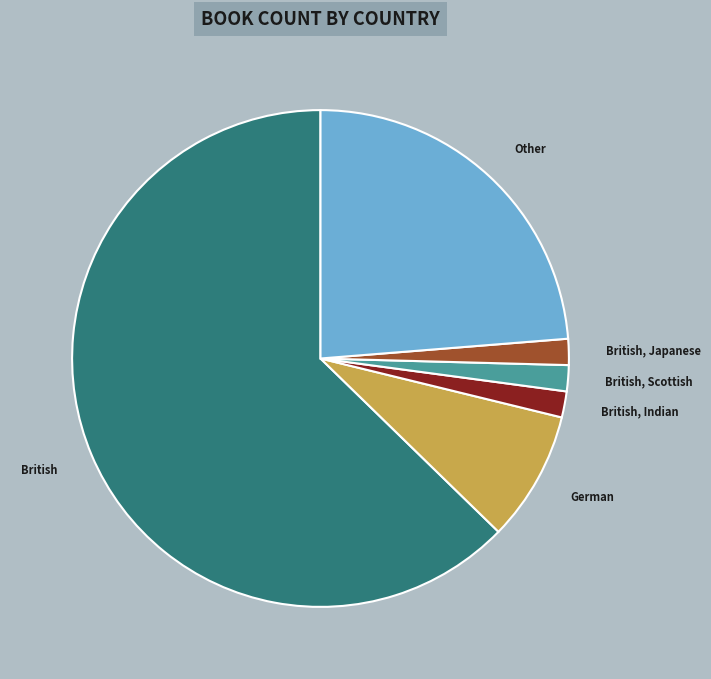

Does any single category account for the majority?

Yes